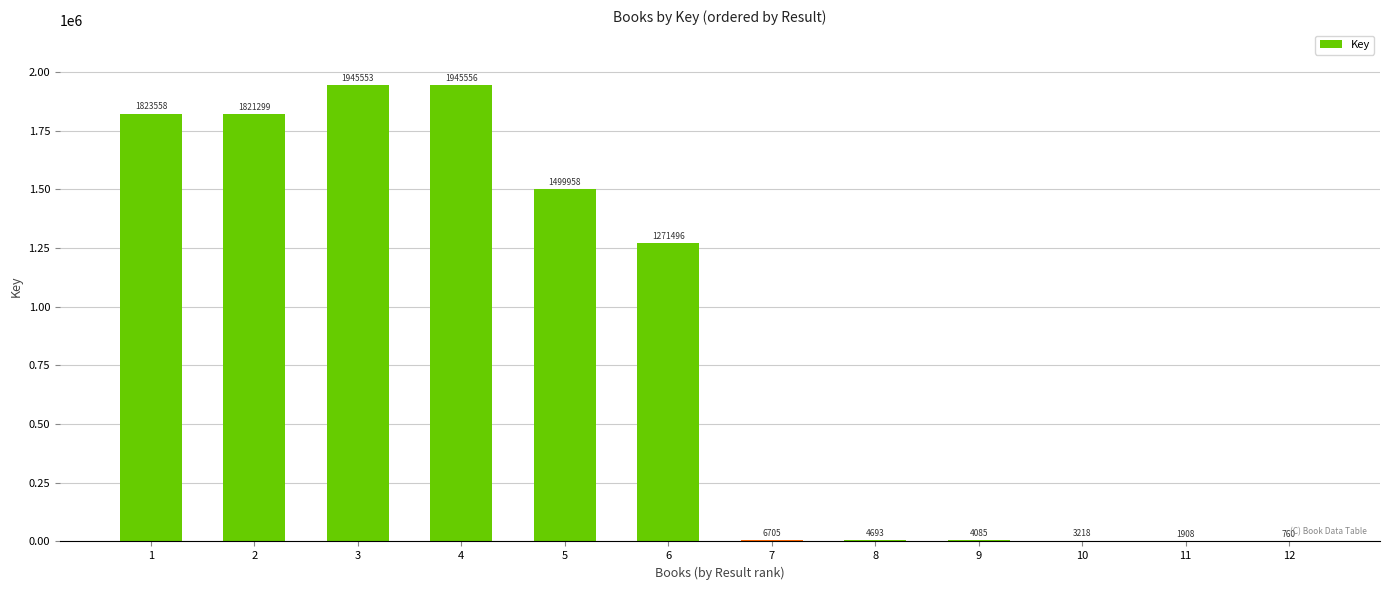

How many data points does each series have?

12